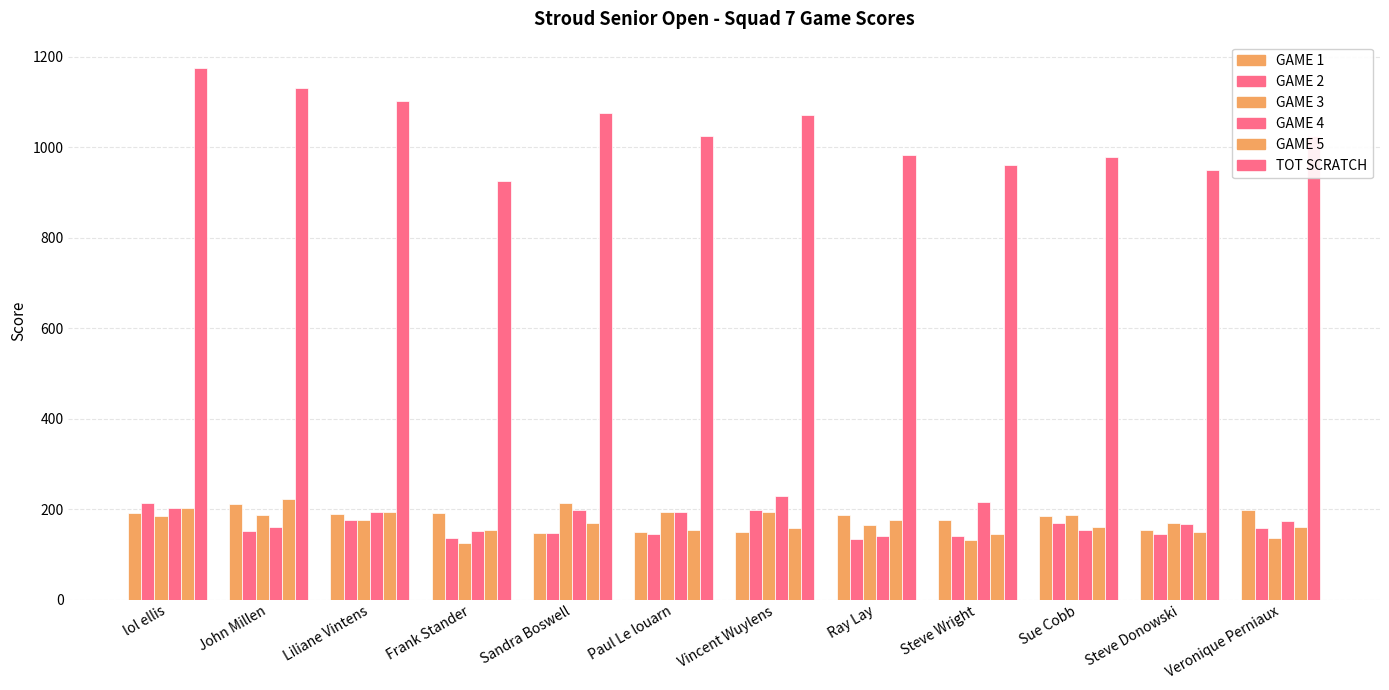

How many values in the TOT SCRATCH series are below 1026?

5